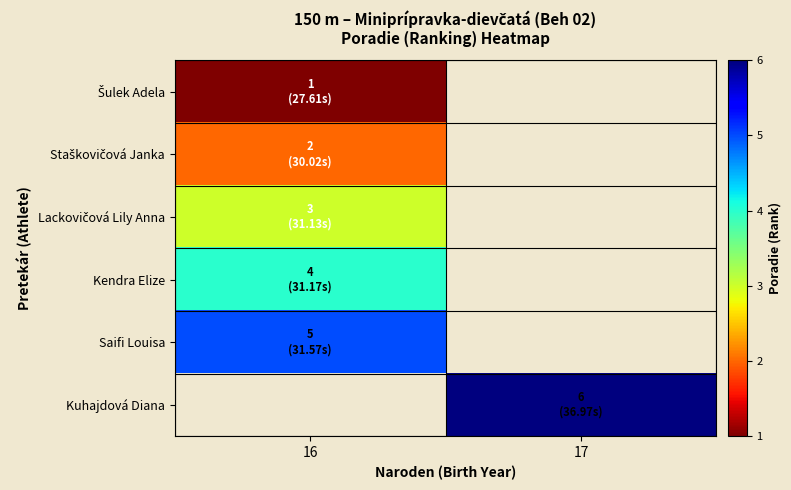

The value of Šulek Adela at 16 is 0.7. True or false?

False